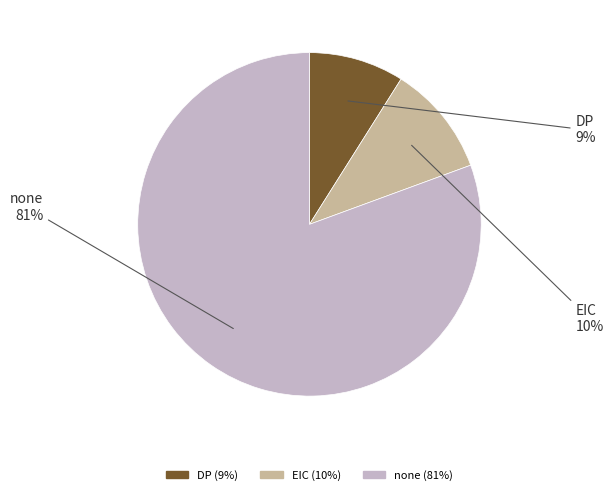

Is it true that none is 81% of the pie?

True